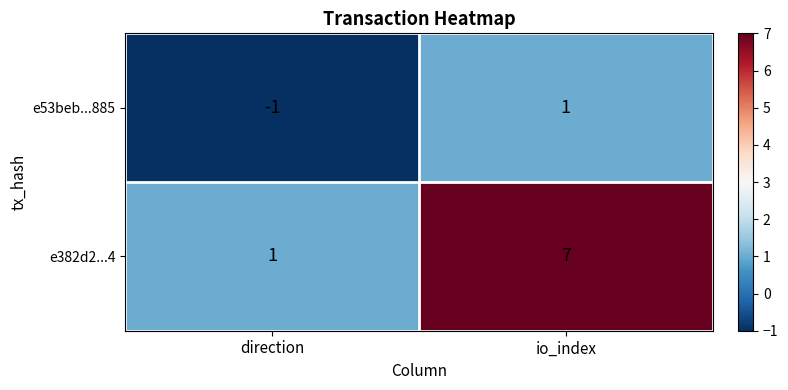

Which series has the largest total across all categories?

e382d2...4